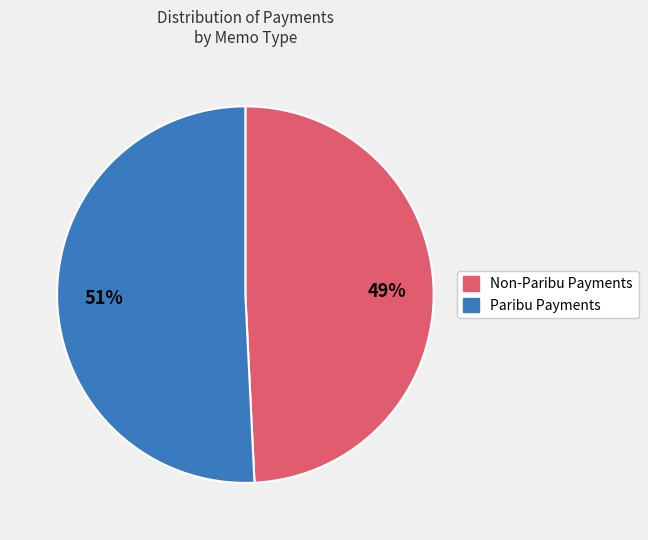

Is there any slice that represents more than half of the pie?

Yes